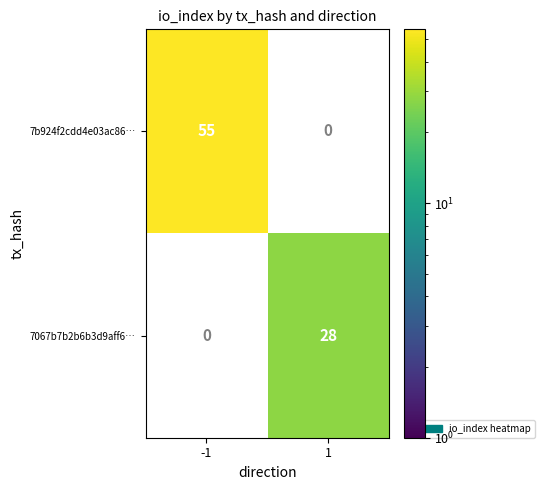

The 7067b7b2b6b3d9aff6… series shows 28 at 1. True or false?

True